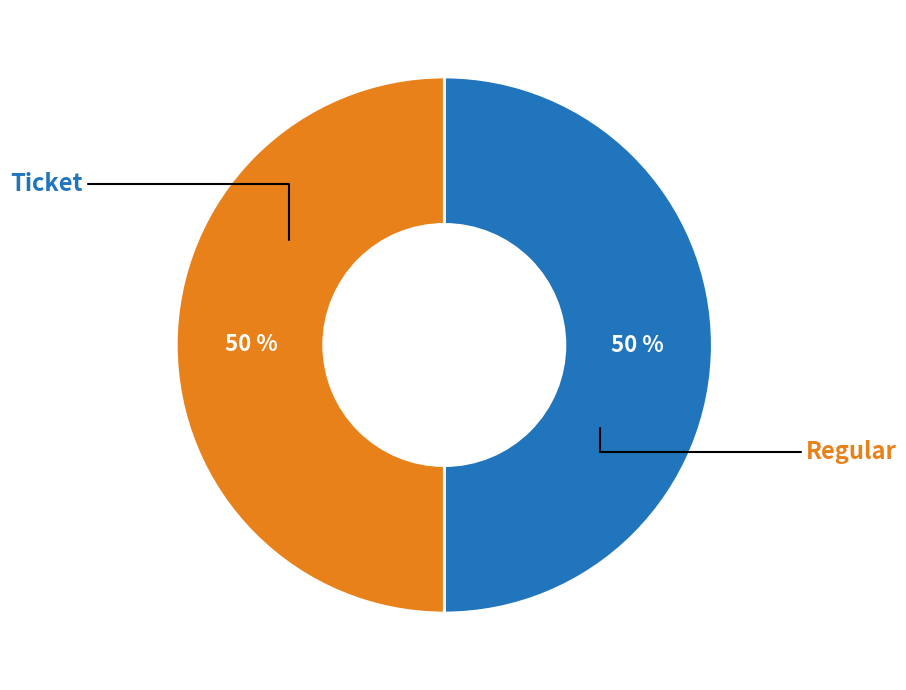

To the nearest percent, what is the average slice percentage?

50%